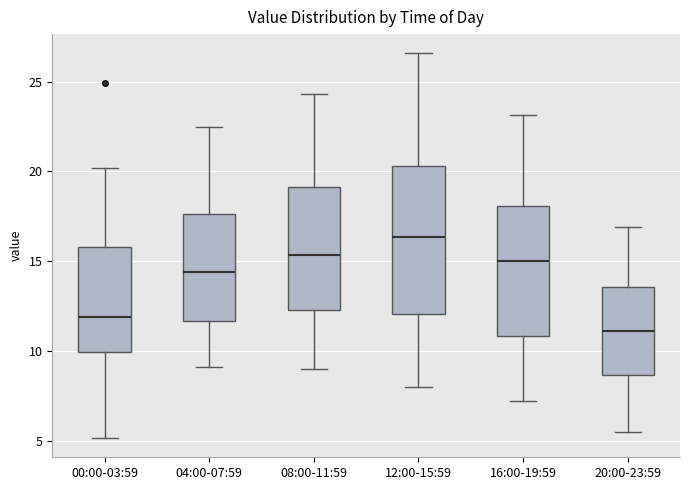

Comparing the boxes themselves (not the whiskers), which one is the tallest?

12:00-15:59